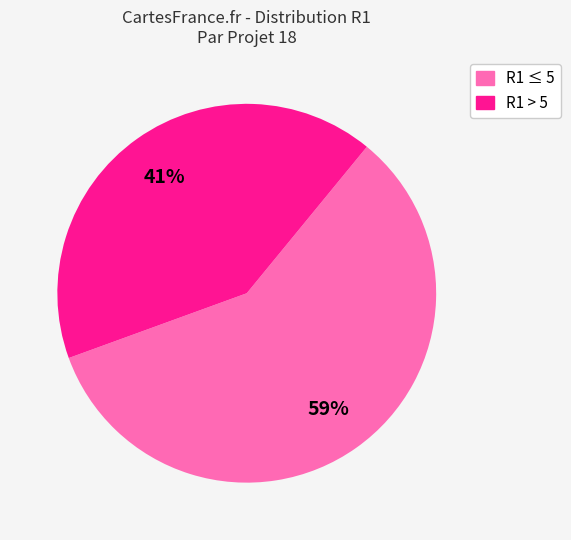

To the nearest percent, what is the average slice percentage?

50%